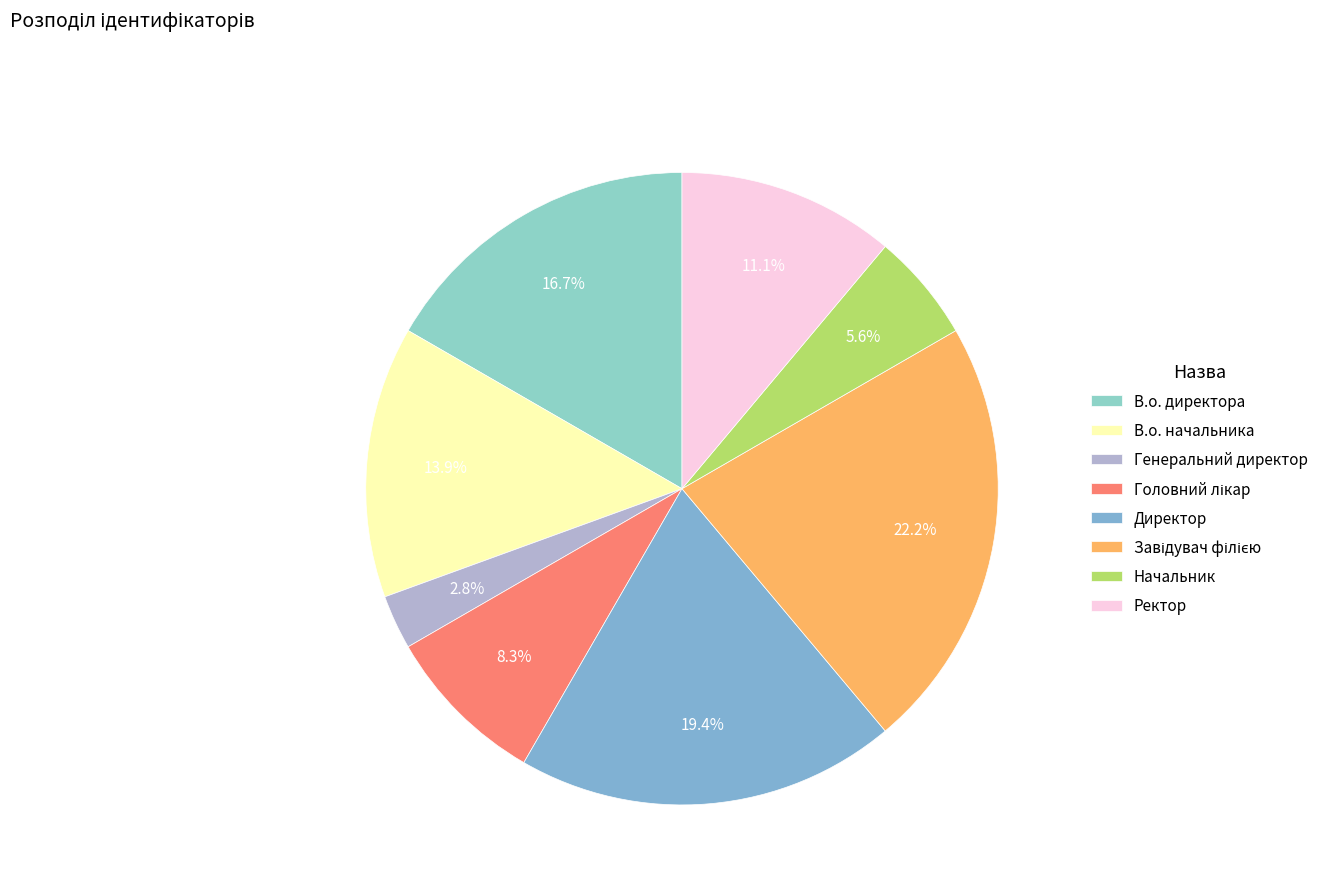

To the nearest percent, what percentage of the pie is Ректор?

11%